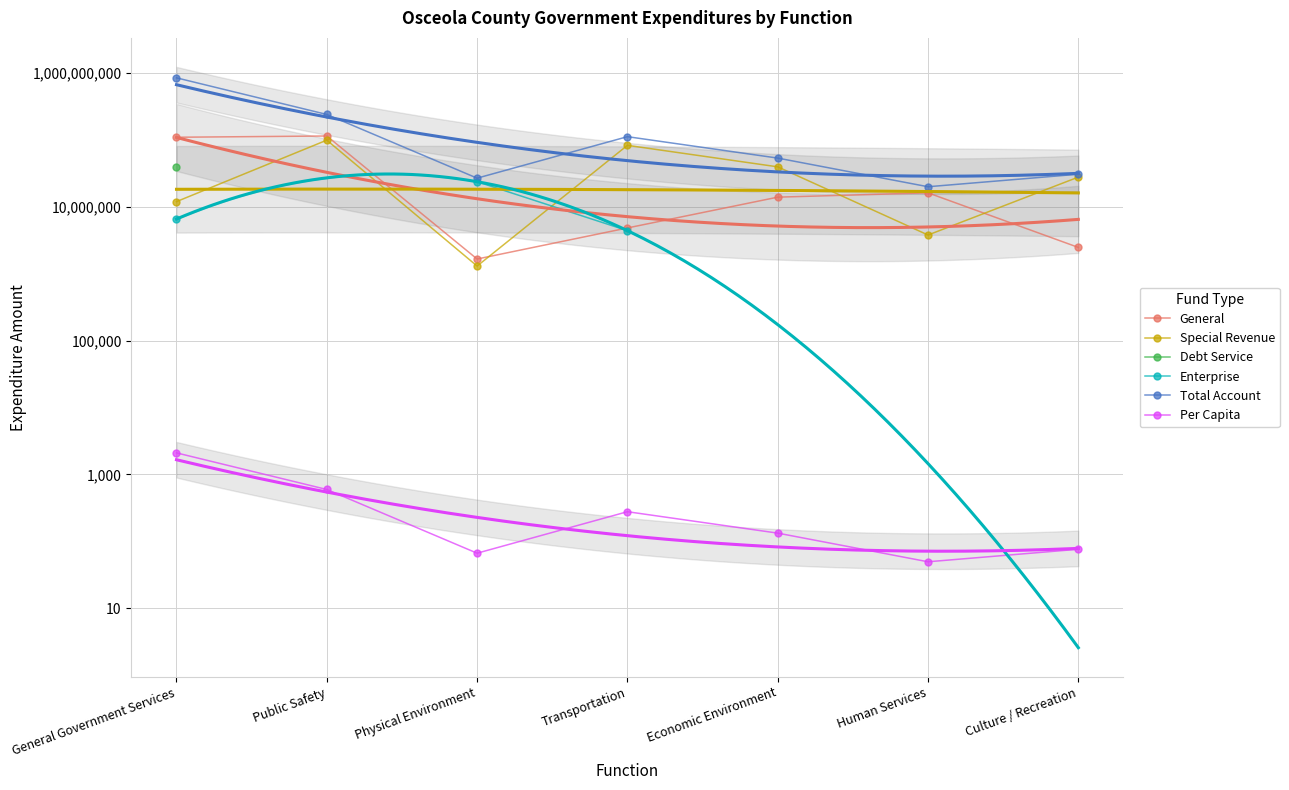

What is the difference between the Special Revenue values at Physical Environment and Human Services?

2494738.0